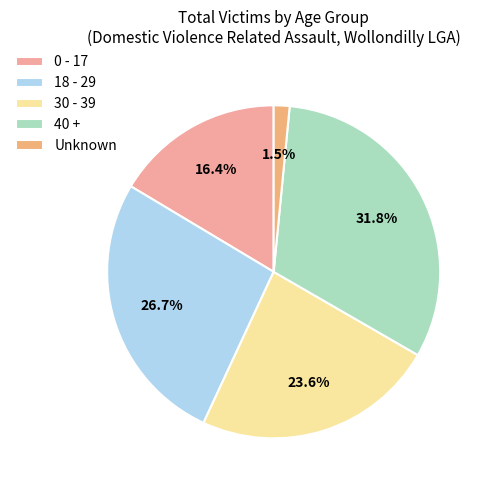

How many slices are in this pie chart?

5